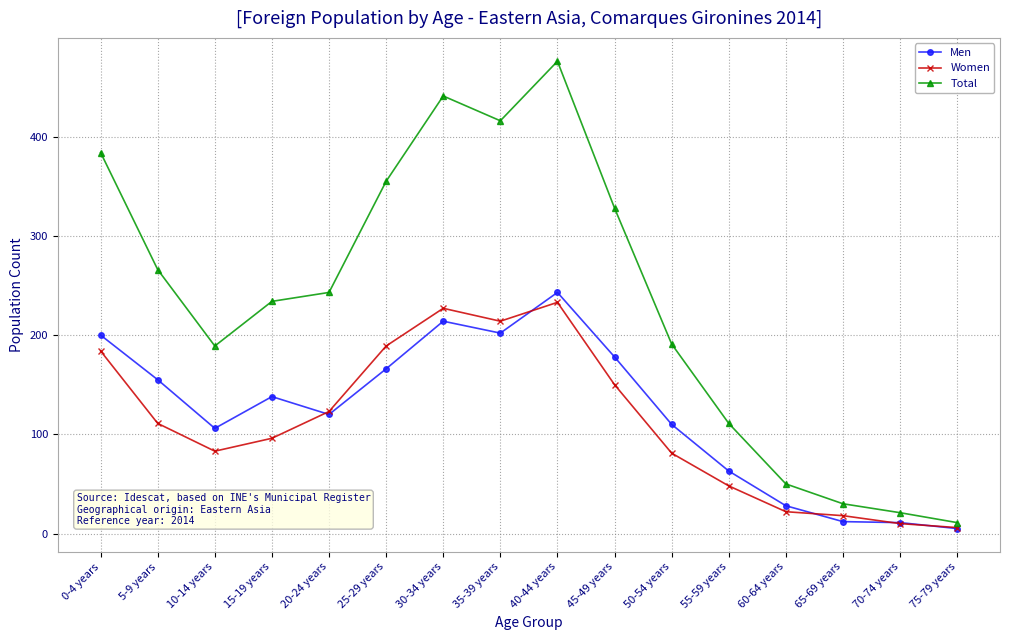

What is the sum of all Women values?

1795